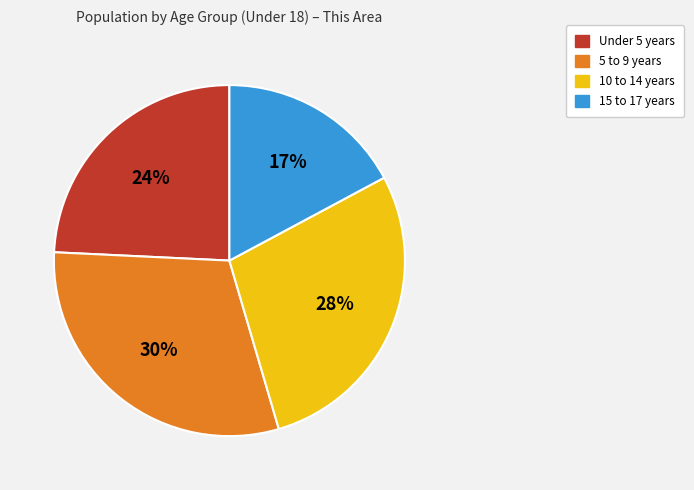

To the nearest percent, what portion does Under 5 years represent?

24%